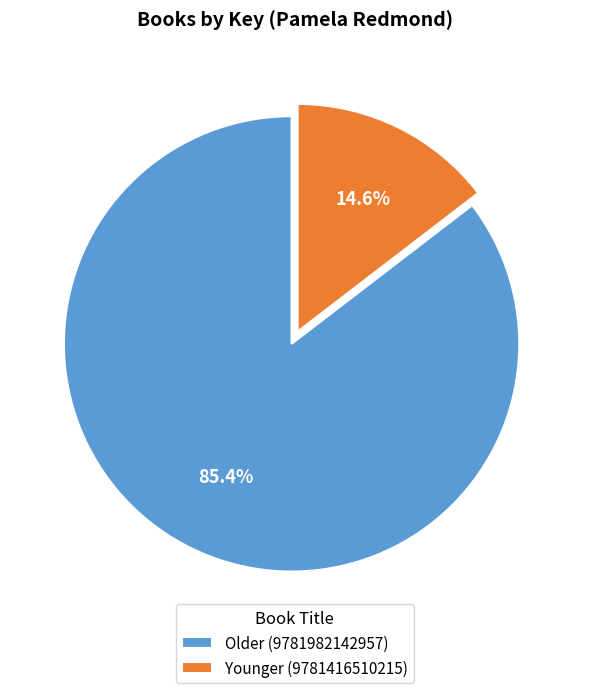

Between Younger (9781416510215) and Older (9781982142957), which is larger?

Older (9781982142957)